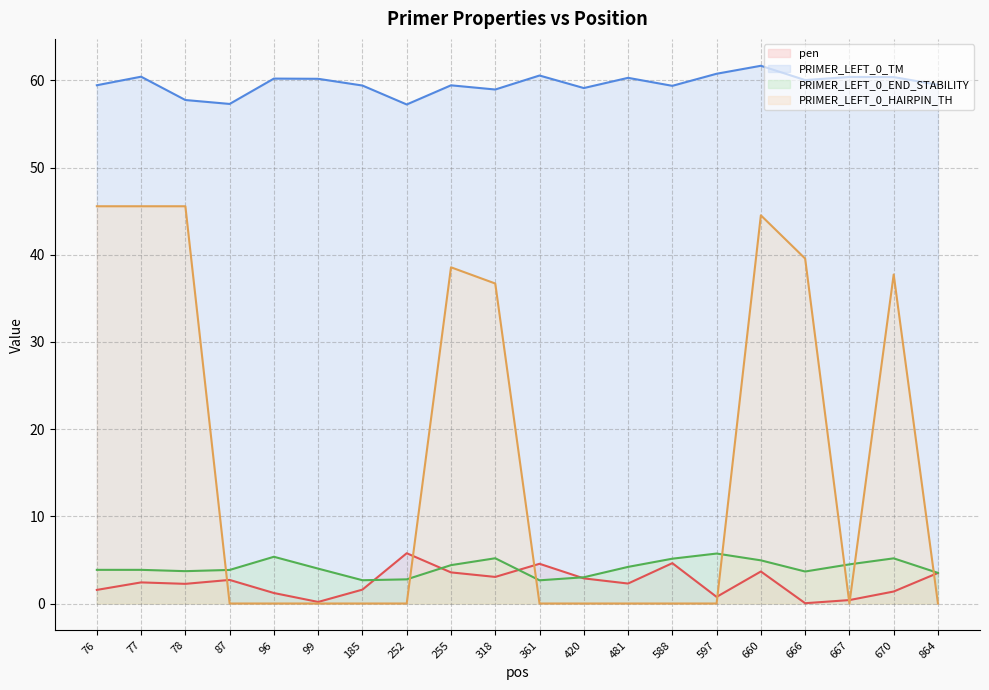

Rank the categories by PRIMER_LEFT_0_END_STABILITY value from lowest to highest.

361, 185, 252, 420, 864, 666, 78, 87, 76, 77, 99, 481, 255, 667, 660, 588, 670, 318, 96, 597